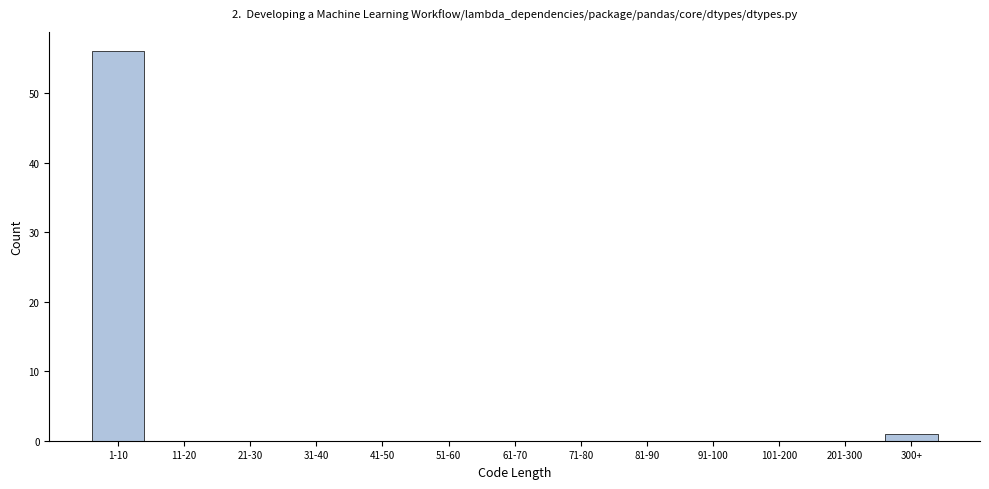

Reading right to left, transcribe all the data shown in this chart.

300+=1	201-300=0	101-200=0	91-100=0	81-90=0	71-80=0	61-70=0	51-60=0	41-50=0	31-40=0	21-30=0	11-20=0	1-10=56